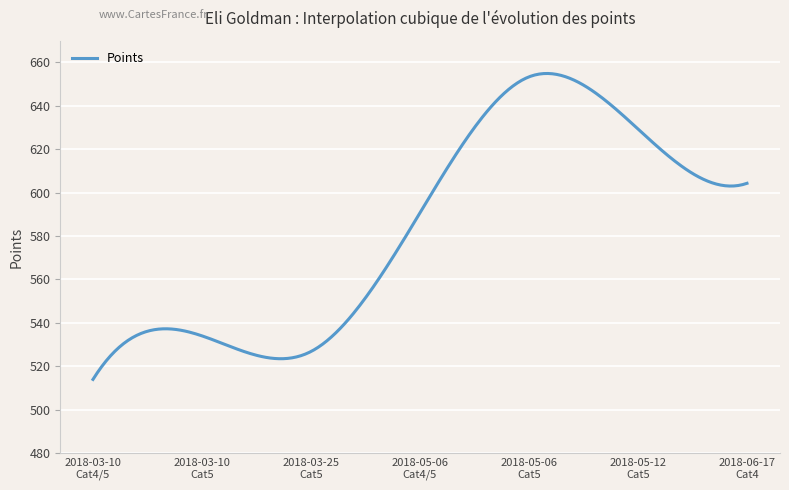

What is the maximum value shown in the chart?

654.9